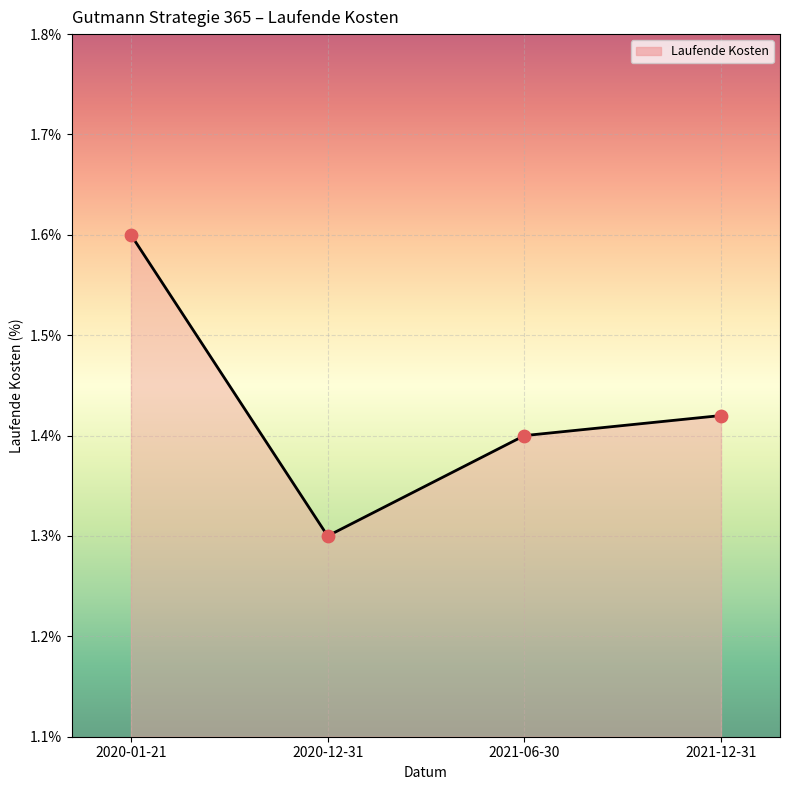

Approximately how many times larger is the value at 2020-01-21 compared to 2021-12-31?

1.1